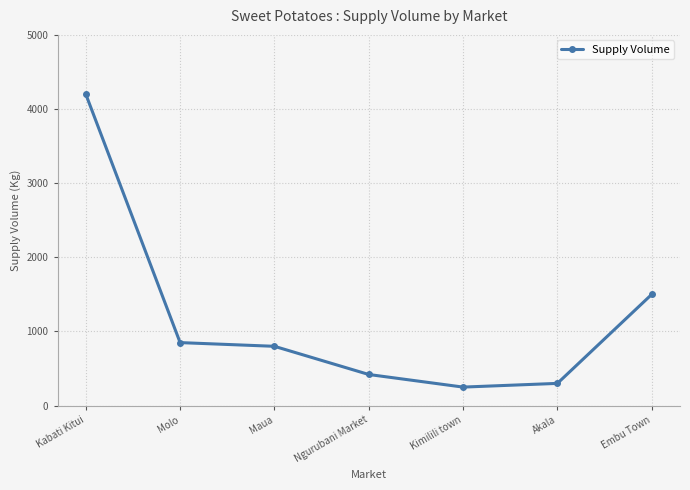

At which category does the chart reach its peak across all series?

Kabati Kitui